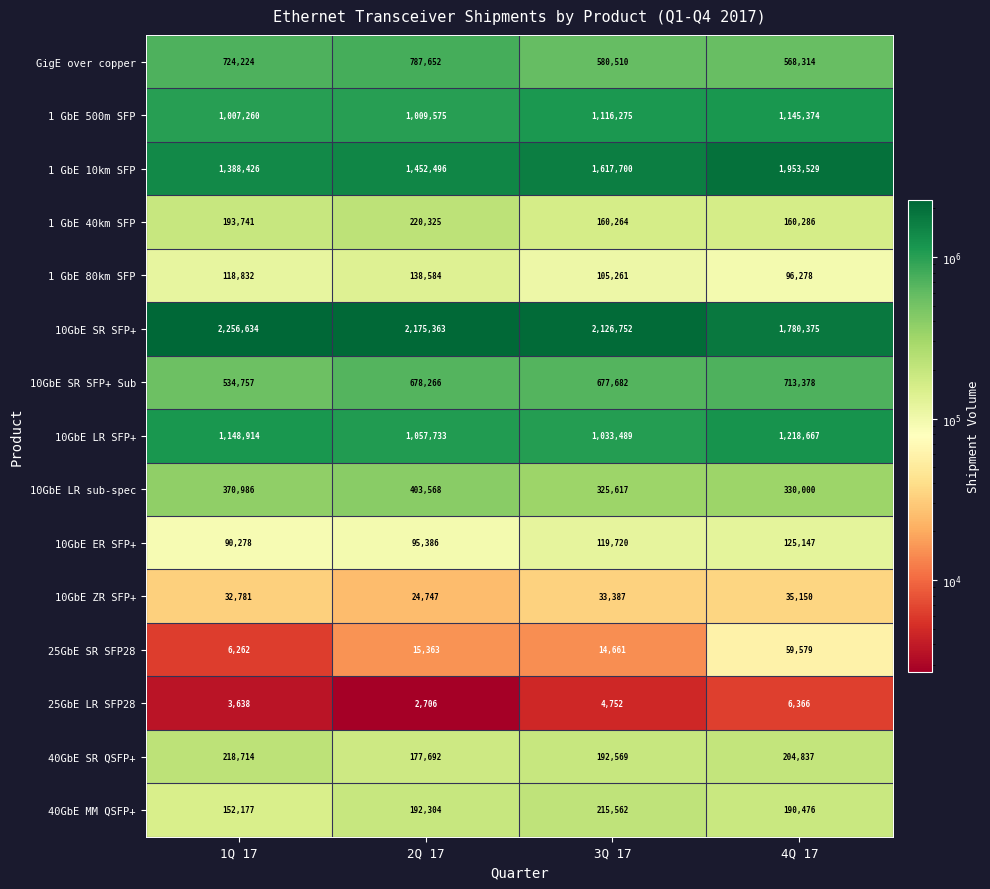

Rank the series at 3Q 17 from lowest to highest value.

25GbE LR SFP28, 25GbE SR SFP28, 10GbE ZR SFP+, 1 GbE 80km SFP, 10GbE ER SFP+, 1 GbE 40km SFP, 40GbE SR QSFP+, 40GbE MM QSFP+, 10GbE LR sub-spec, GigE over copper, 10GbE SR SFP+ Sub, 10GbE LR SFP+, 1 GbE 500m SFP, 1 GbE 10km SFP, 10GbE SR SFP+